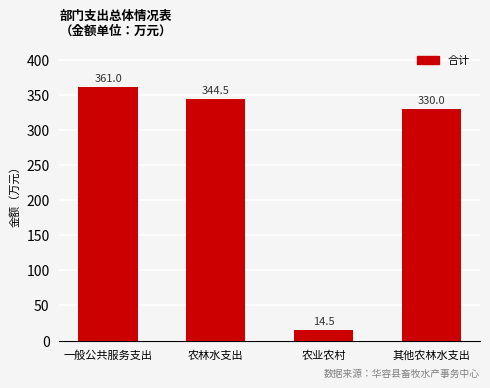

What is the difference between the maximum and minimum values?

346.5